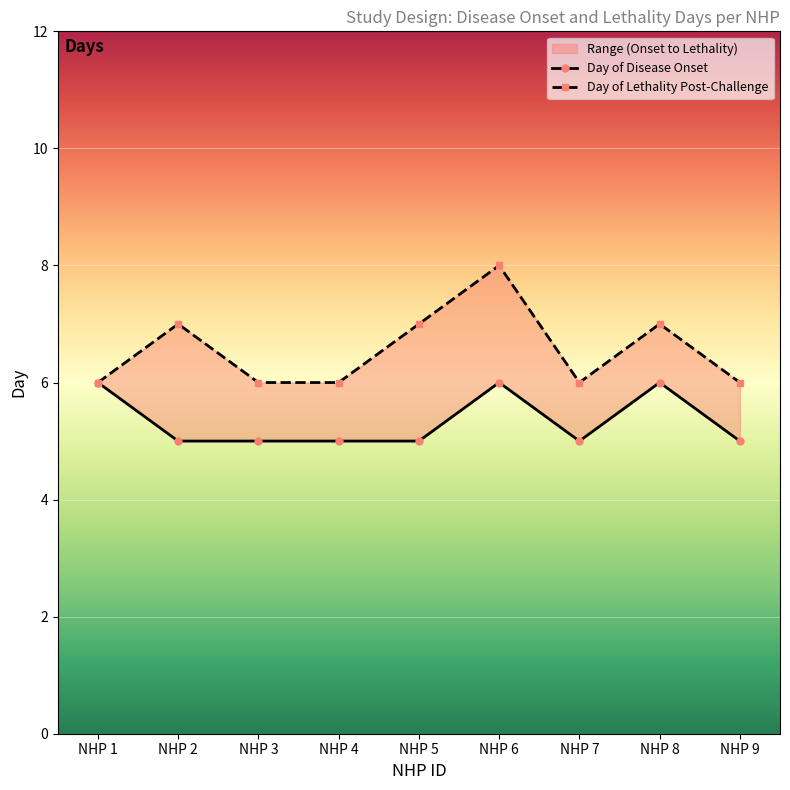

What is the value of the Day of Lethality Post-Challenge point at the 3rd from the left?

6